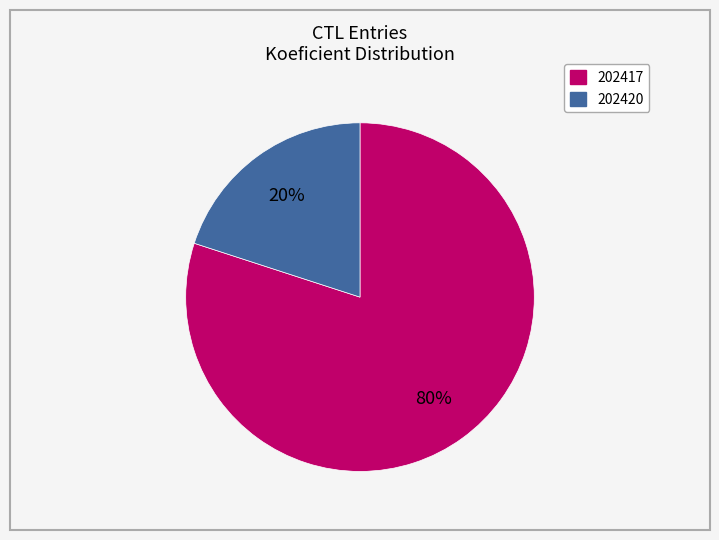

What is the largest slice in the pie chart?

202417